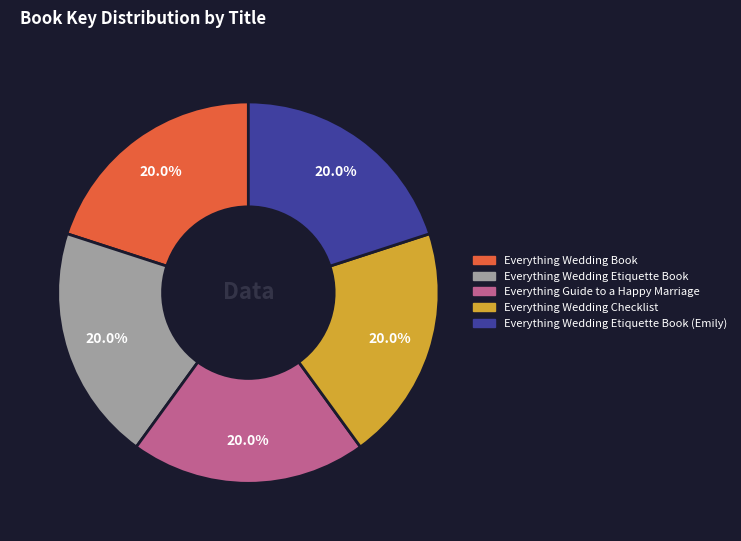

Is there a majority slice in this chart?

No